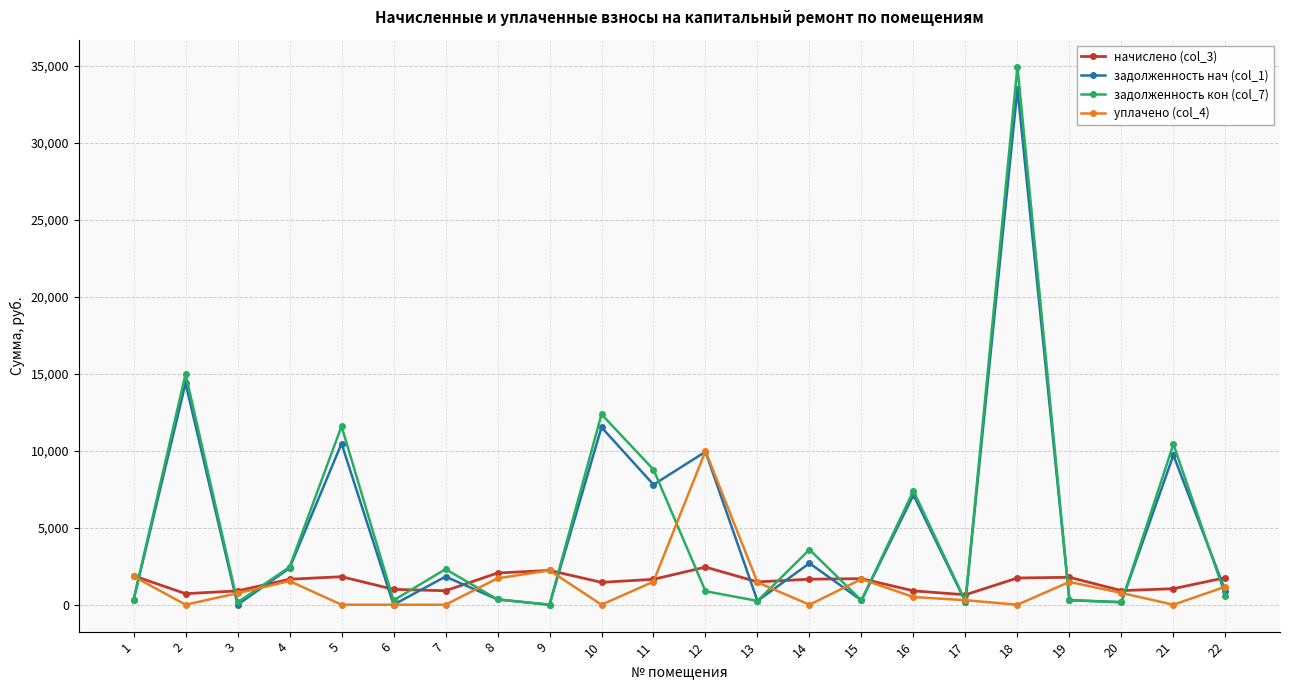

What is the difference between the highest and lowest values at 5?

11589.7